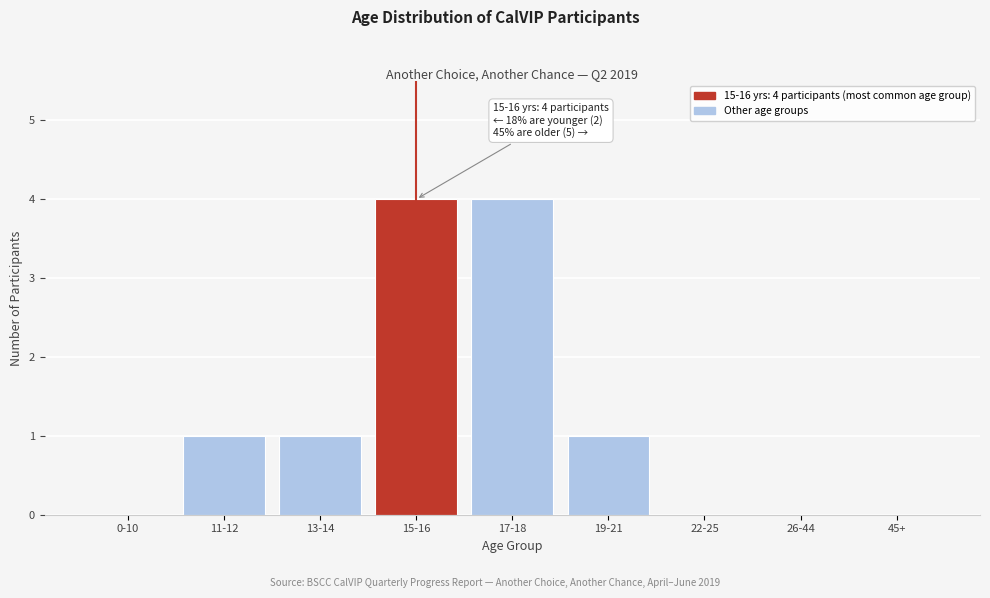

Reading right to left, extract all data points from this chart.

45+=0	26-44=0	22-25=0	19-21=1	17-18=4	15-16=4	13-14=1	11-12=1	0-10=0